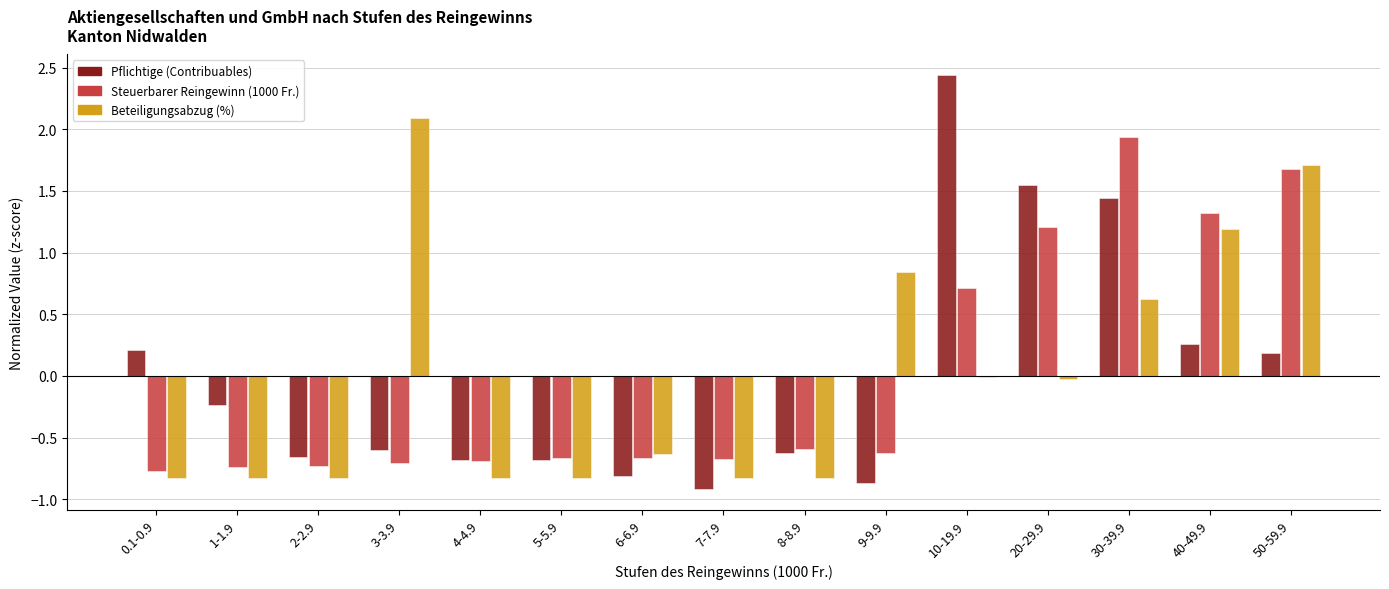

How many data points in Pflichtige (Contribuables) are above 0?

6